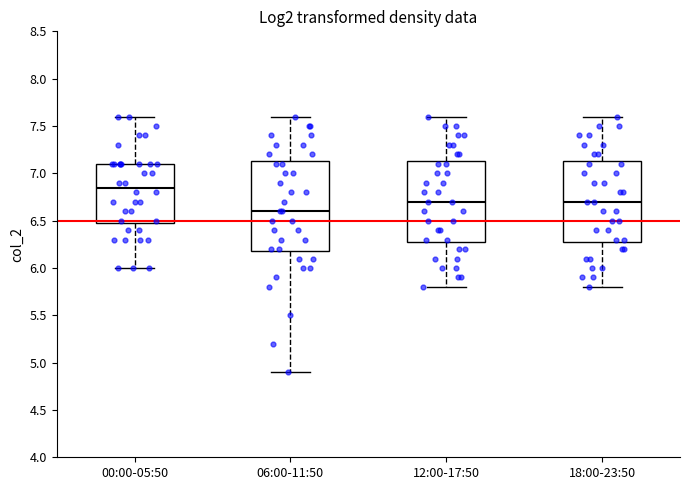

Which box is the tallest, from its lower edge to its upper edge?

06:00-11:50